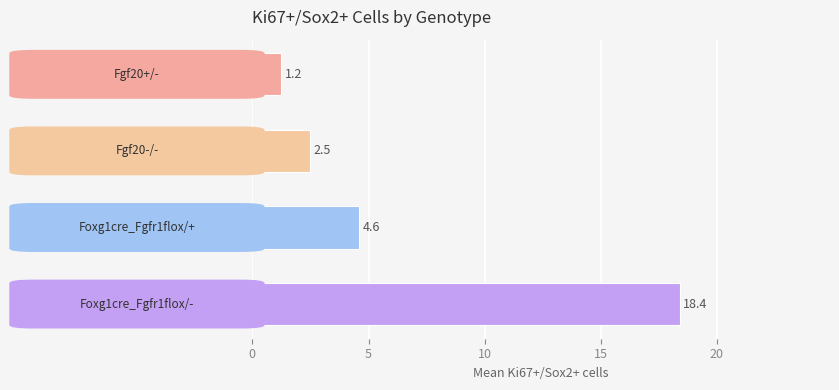

What is the average value?

6.7